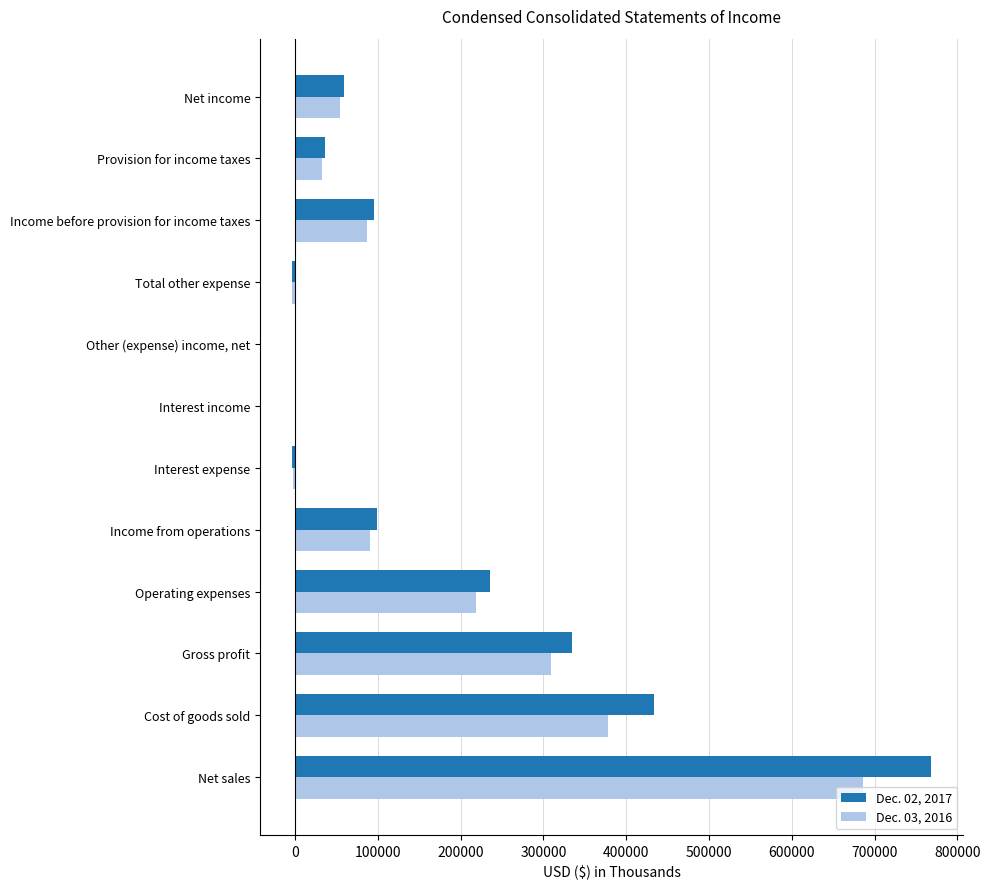

How many categories are shown in the chart?

12